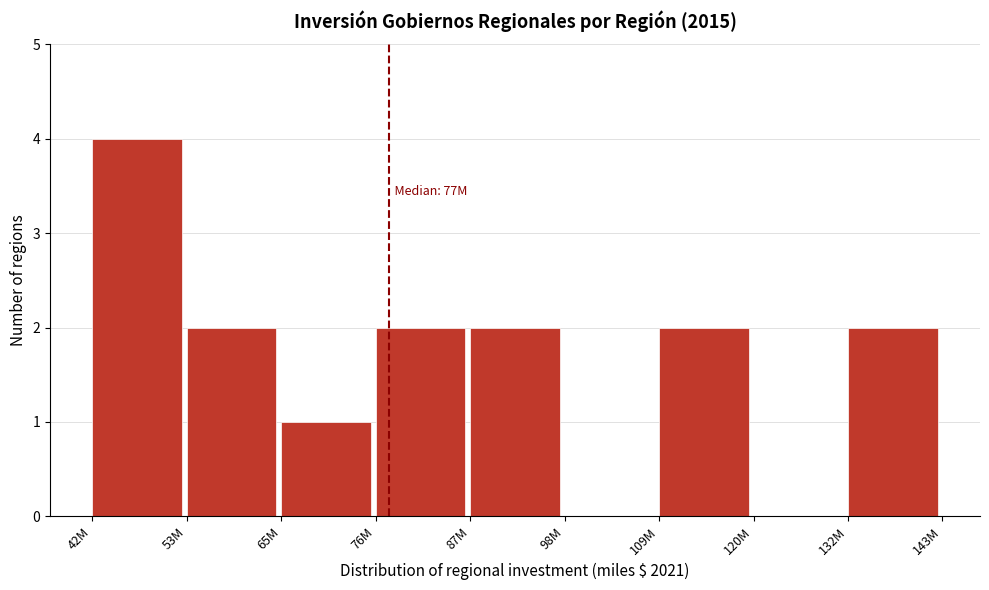

Reading left to right, extract all data points from this chart.

42M=4	53M=2	65M=1	76M=2	87M=2	98M=0	109M=2	120M=0	132M=2